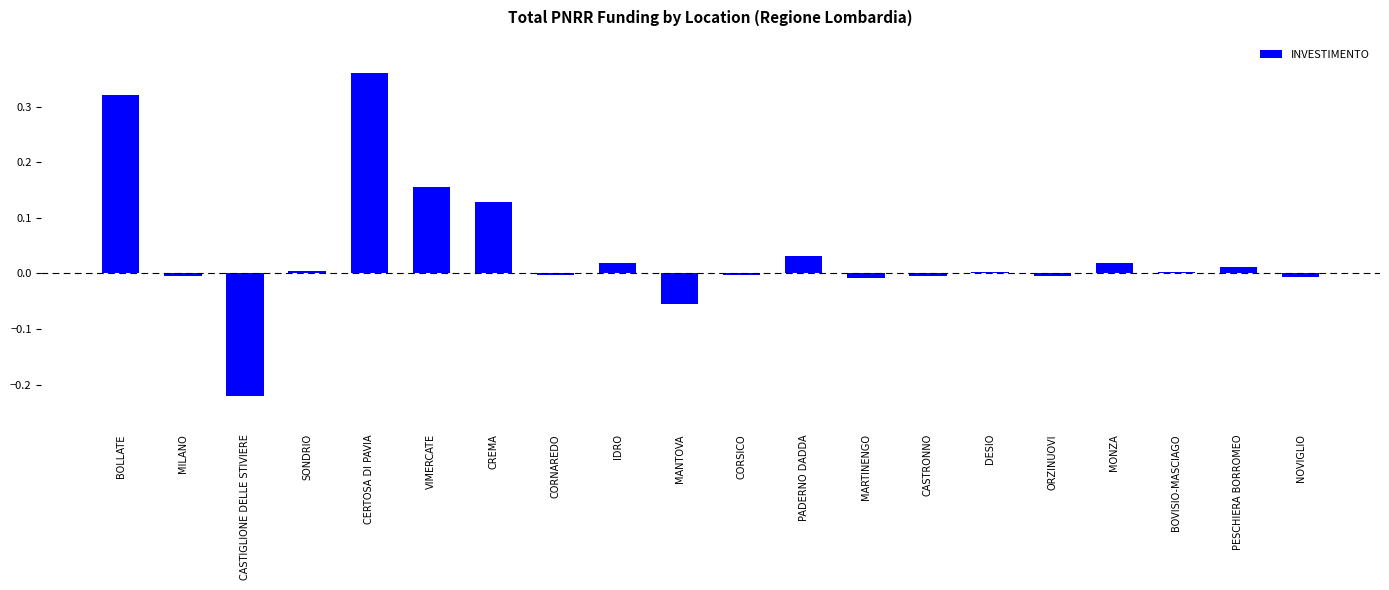

Which label corresponds to the largest value in the chart?

CERTOSA DI PAVIA